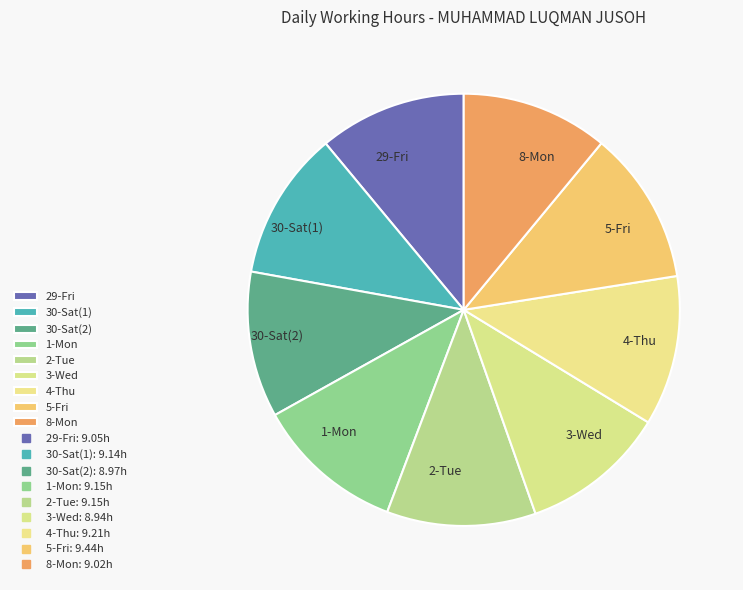

Is there any slice that represents more than half of the pie?

No